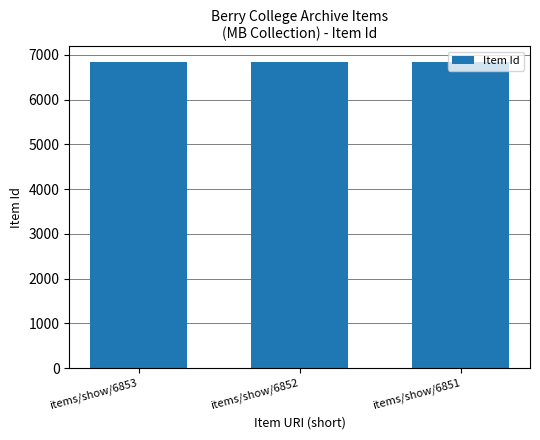

Approximately how many times larger is the value at items/show/6853 compared to items/show/6851?

1.0